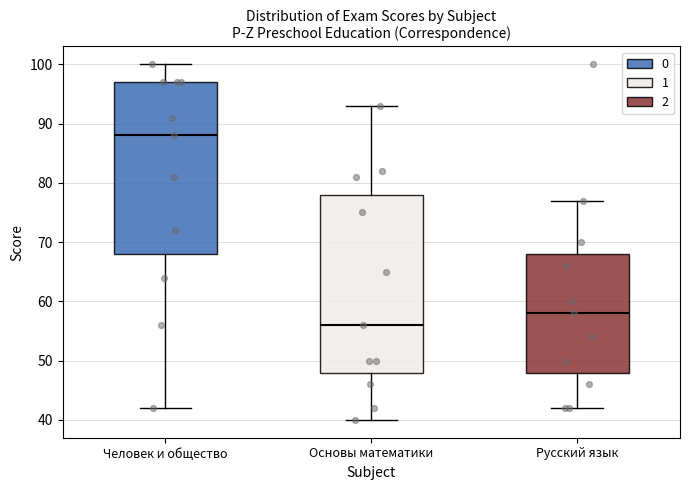

Where is the upper edge of the box for Человек и общество on the y-axis? The values are not printed on the chart, so give them approximately, as read against the axis.

97